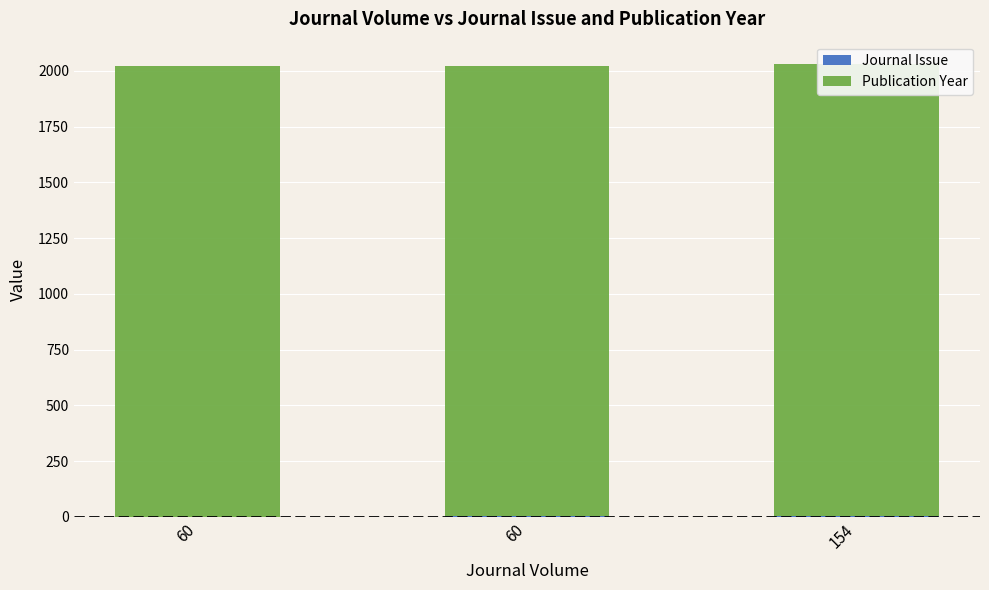

Where is Publication Year nearest to the value 2021?

60